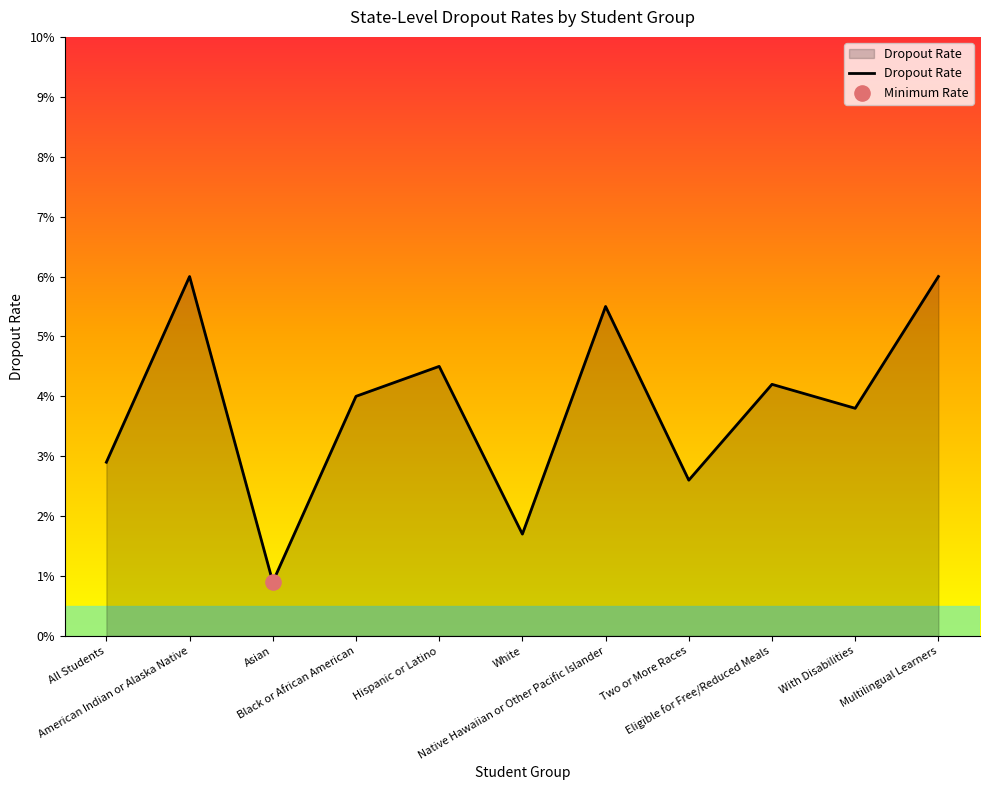

Between Two or More Races and White, which is larger?

Two or More Races